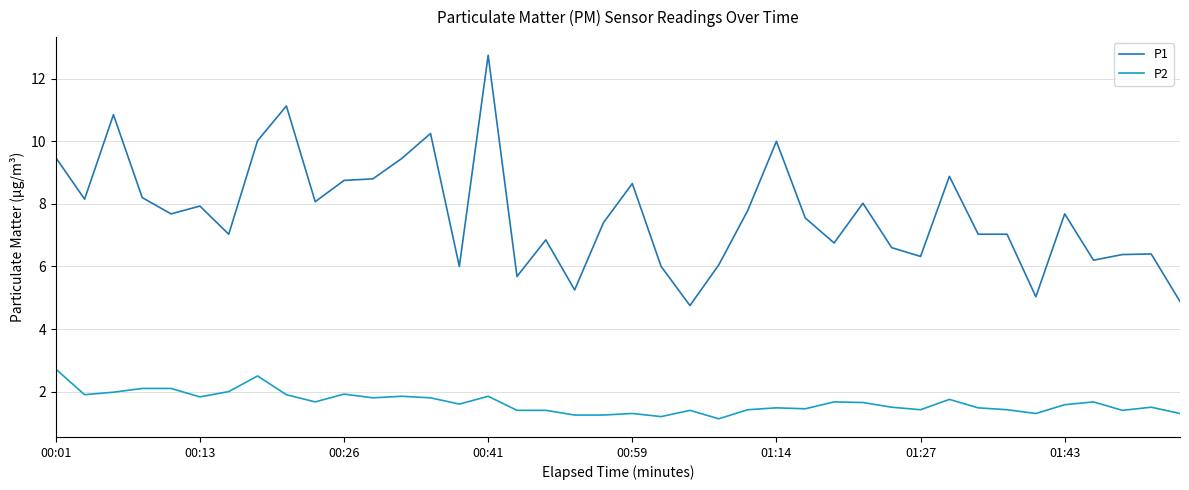

What is the minimum value for P2?

1.1